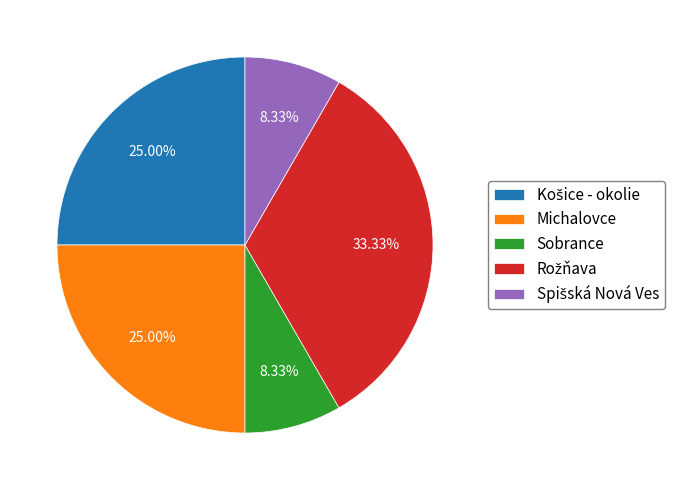

Approximately how many times larger is the value at Michalovce compared to Sobrance?

3.0